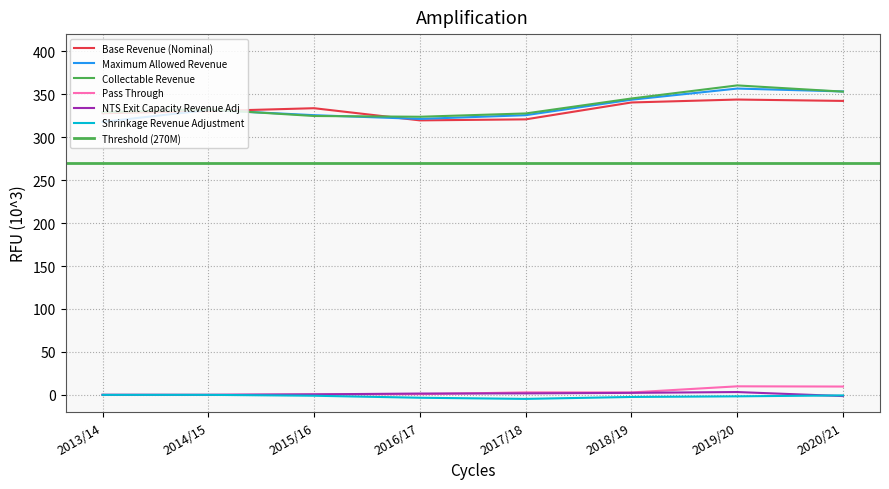

What is the difference between the maximum and second lowest values in the Shrinkage Revenue Adjustment series?

3.4